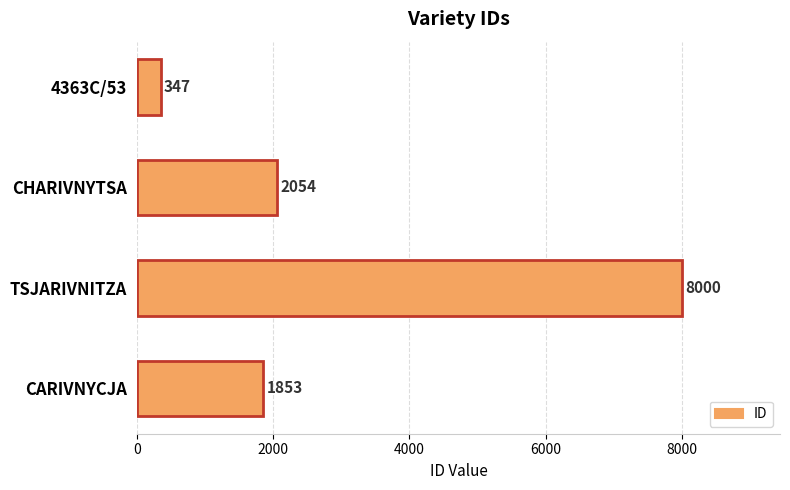

What is the change in value from 4363C/53 to CARIVNYCJA?

+1506